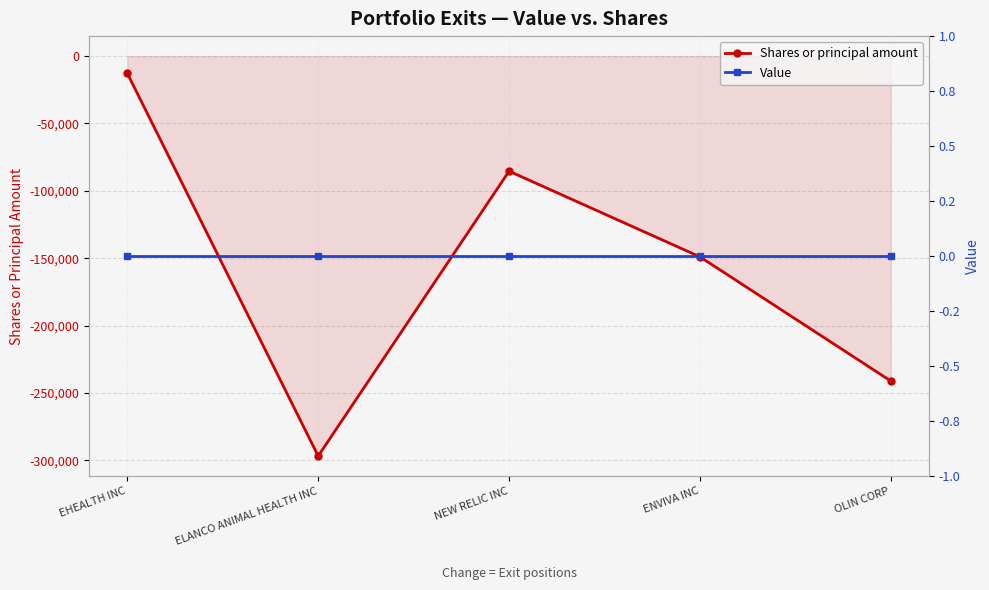

Reading left to right, extract all data points from this chart.

Shares or principal amount: -12831	-296839	-85400	-148981	-241170
Value: 0	0	0	0	0